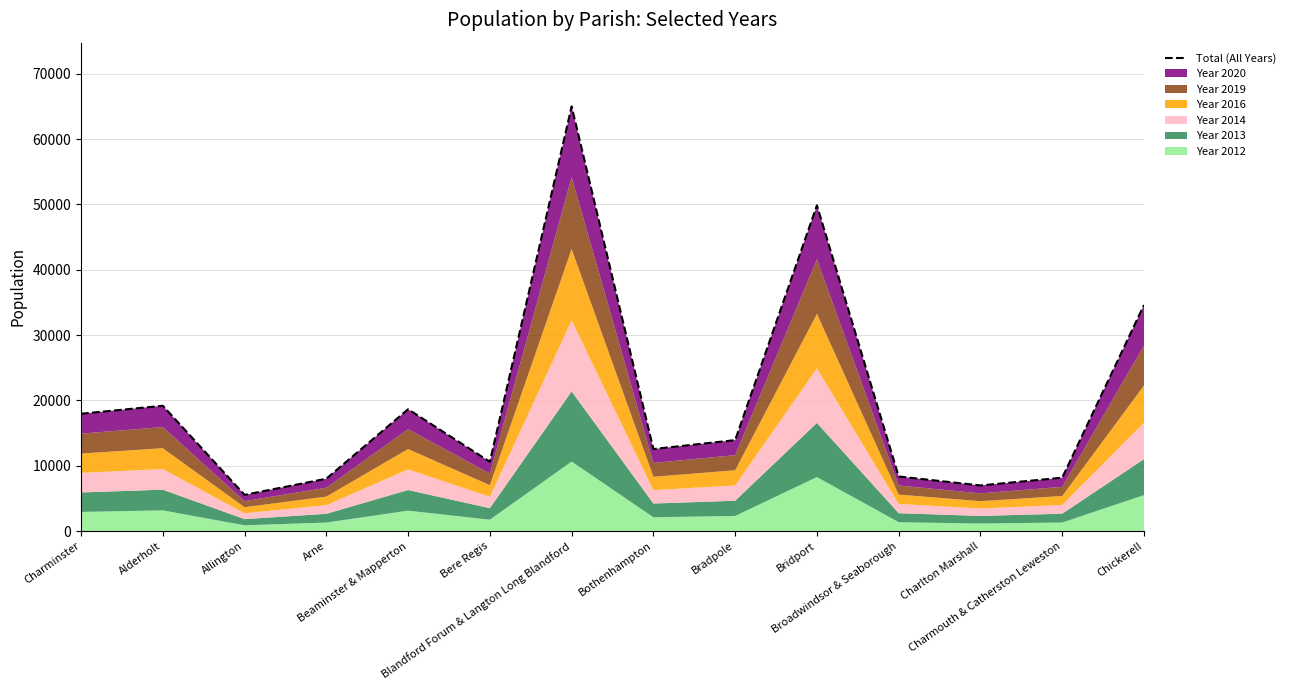

Reading left to right, extract all data points from this chart.

17970	19197	5561	8033	18662	10624	64999	12573	13936	49864	8373	7002	8191	34613